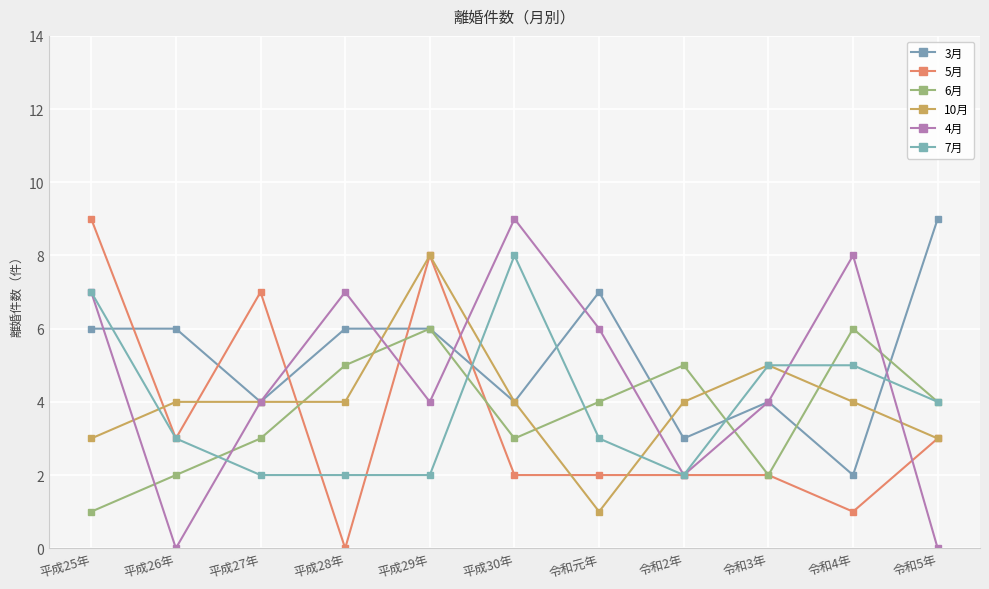

What is the difference between the 5月 values at 令和2年 and 平成29年?

6